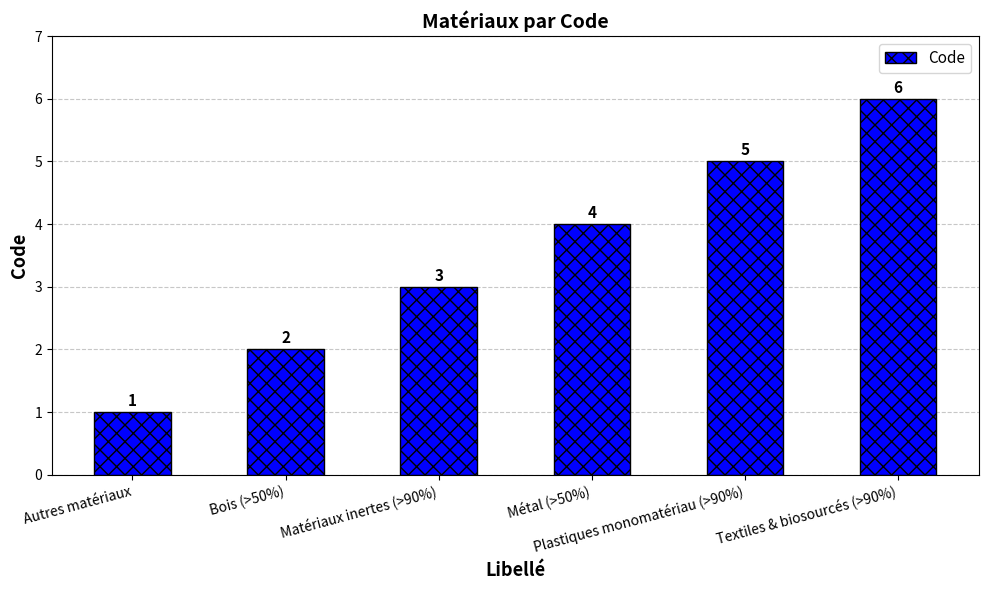

Count the values in the range 2 to 5.

4